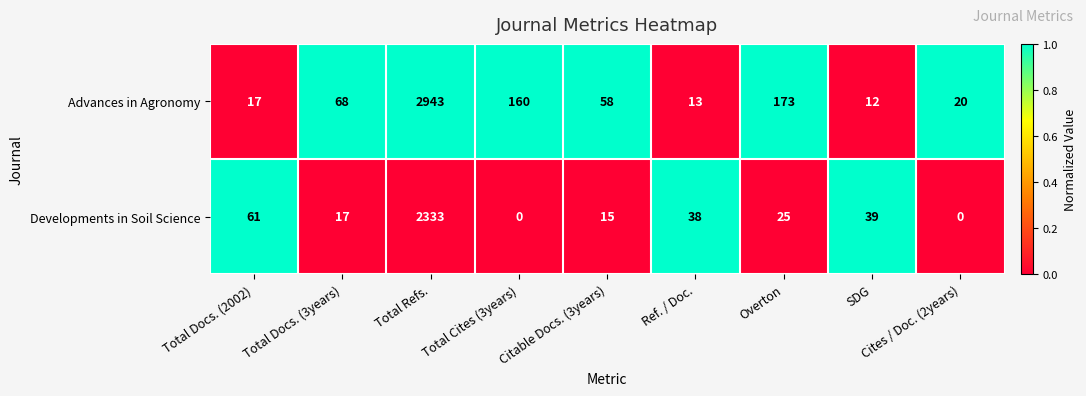

What is the average value of the Developments in Soil Science series?

281